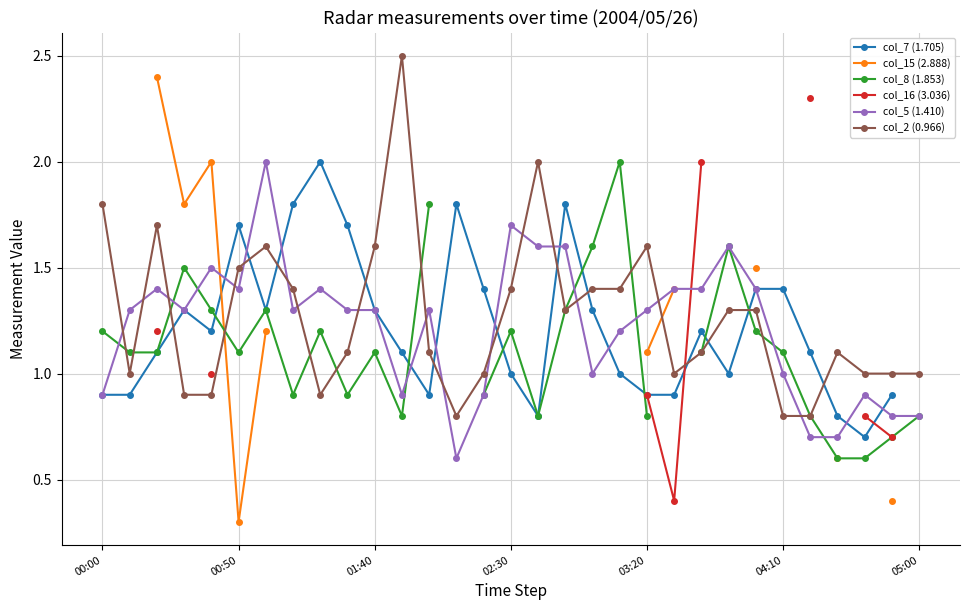

How many intersections are there between col_16 (3.036) and col_7 (1.705)?

2